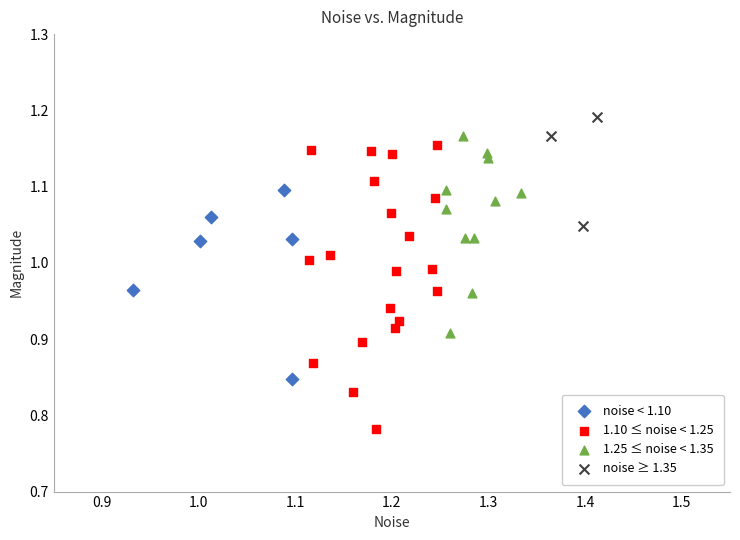

Which series contains the lowest Y value?

1.10 ≤ noise < 1.25